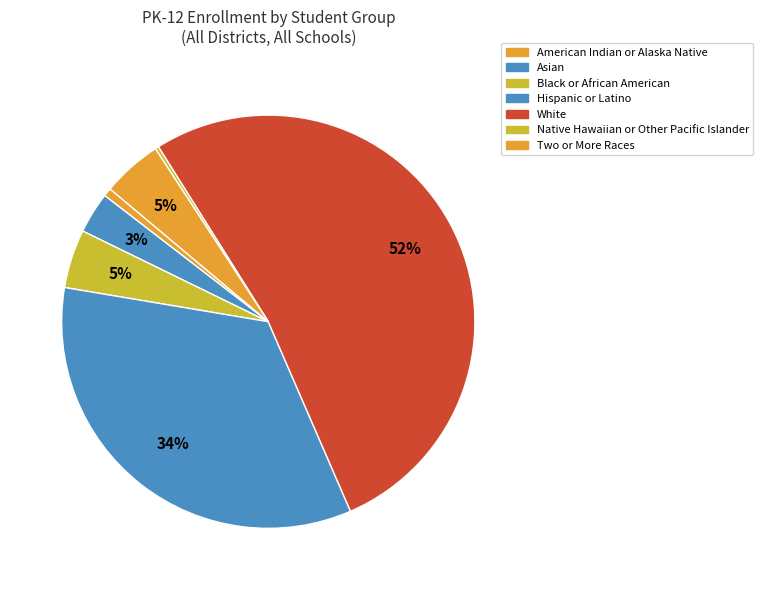

Rank the categories by value from highest to lowest.

White, Hispanic or Latino, Two or More Races, Black or African American, Asian, American Indian or Alaska Native, Native Hawaiian or Other Pacific Islander